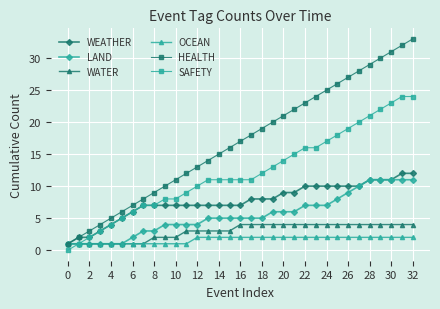

What is the highest value of the WEATHER series?

12